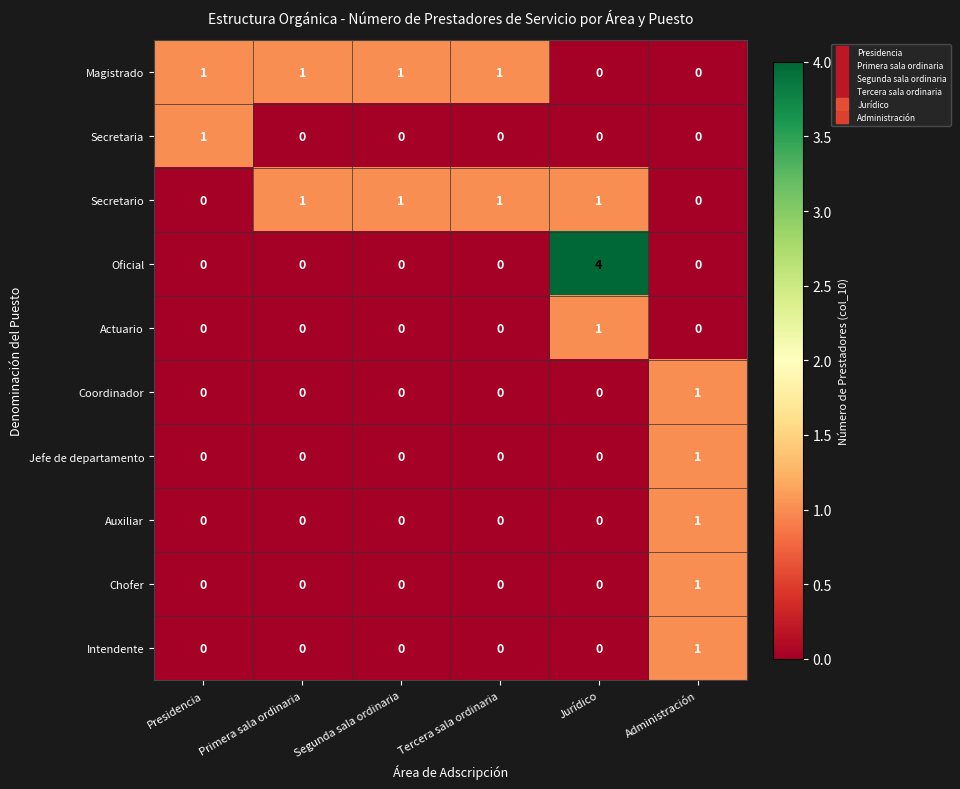

What is the difference between the highest and lowest values at Tercera sala ordinaria?

1